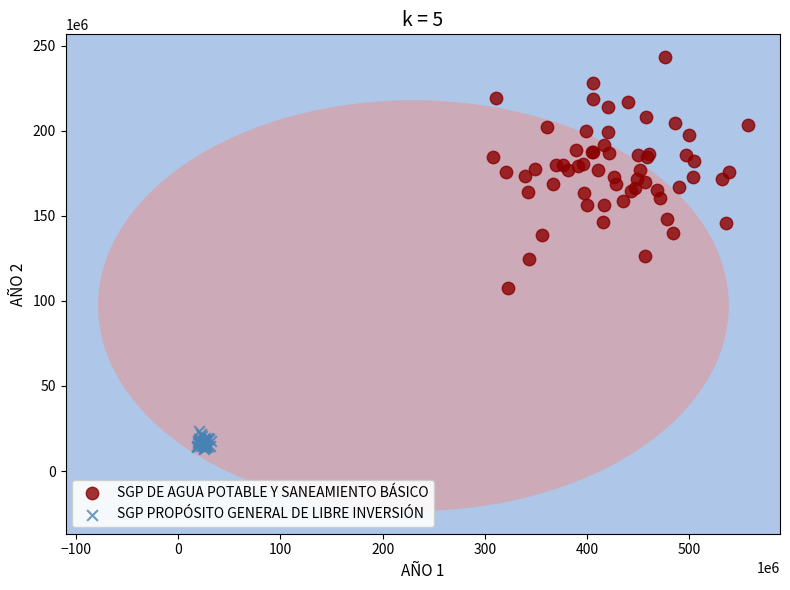

Which series has the widest spread of Y values?

SGP DE AGUA POTABLE Y SANEAMIENTO BÁSICO